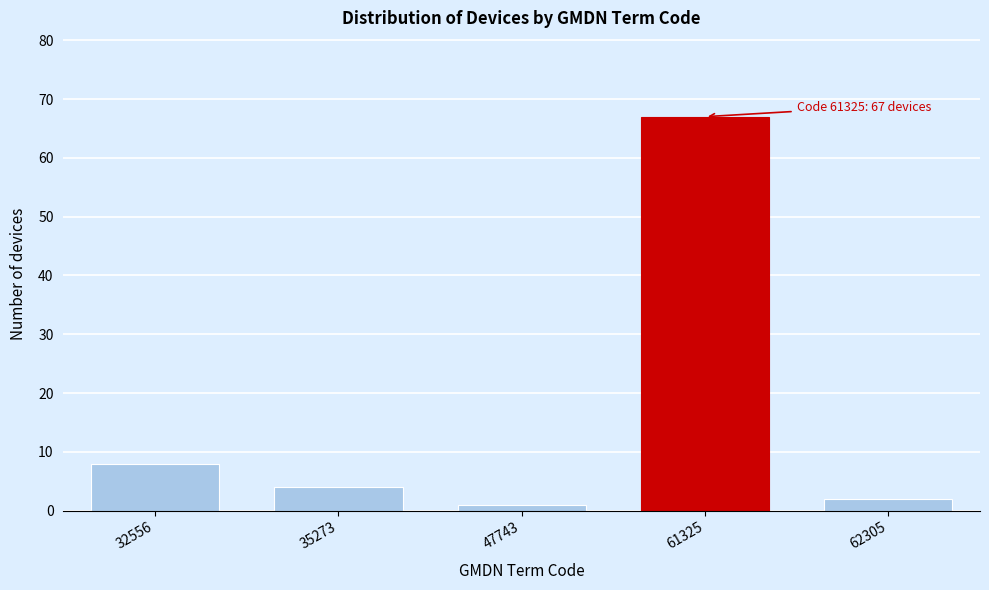

Reading right to left, list all the values displayed in this chart.

2	67	1	4	8